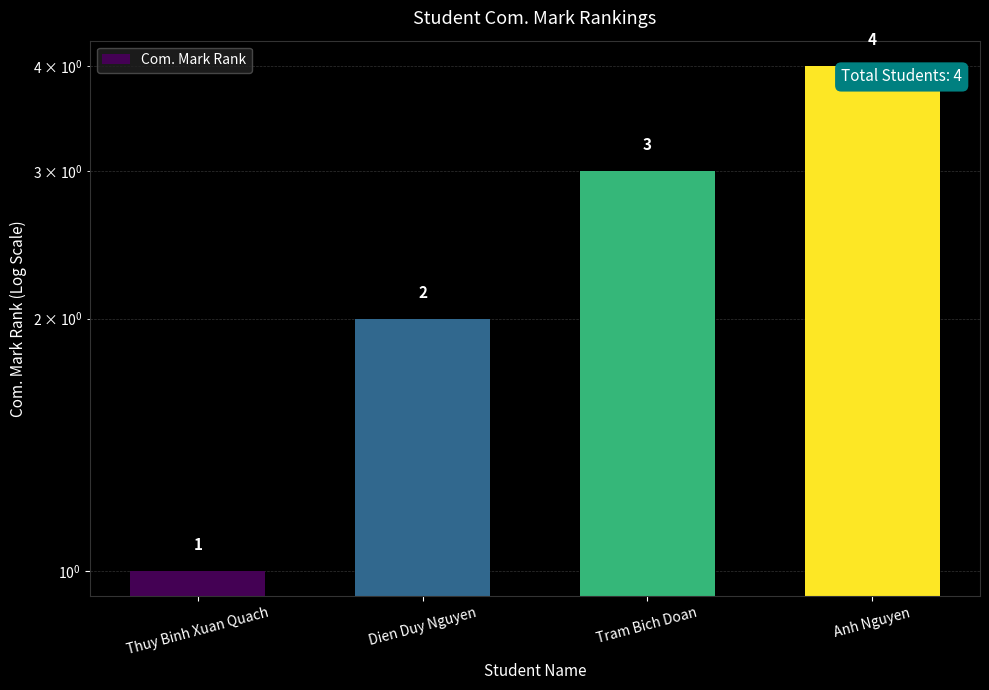

Count the number of categories in the chart.

4